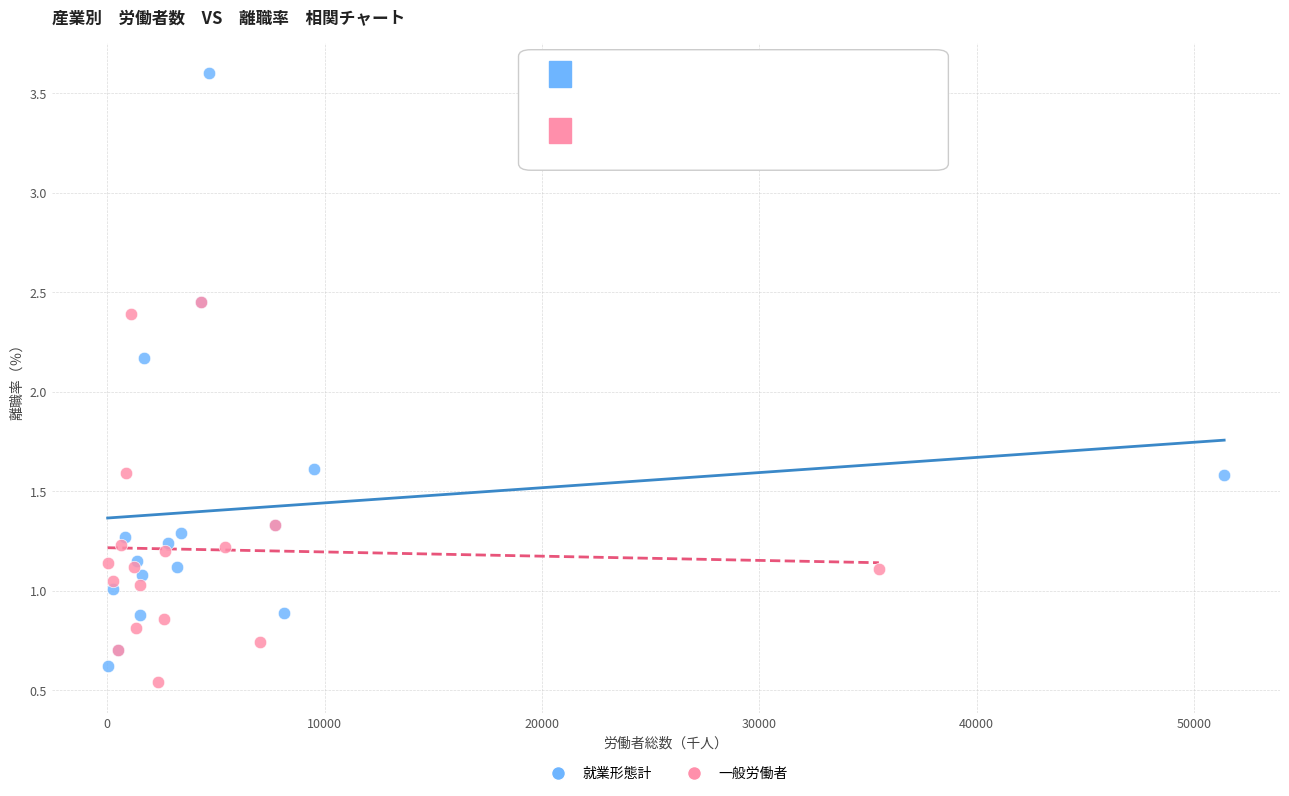

What are all the series names shown in the legend?

就業形態計, 一般労働者